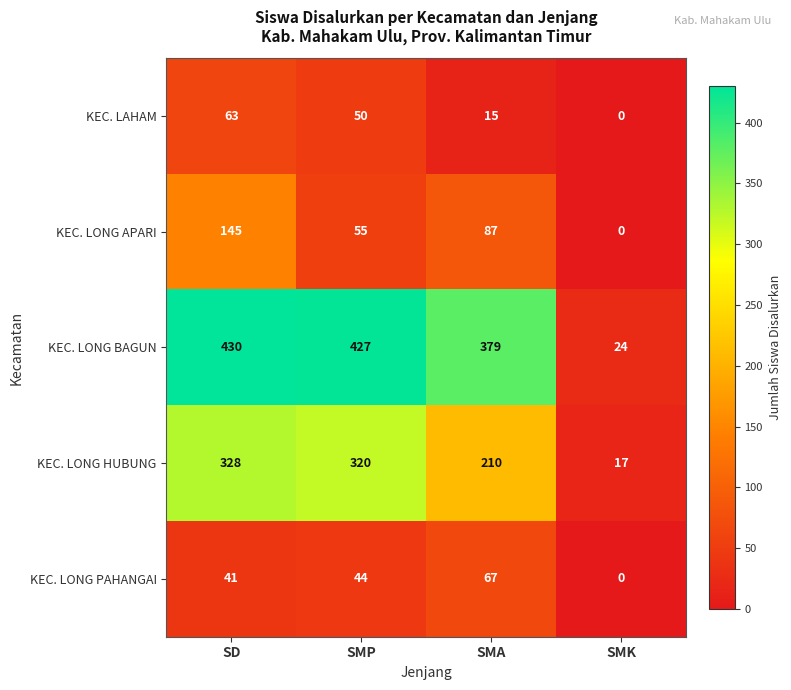

At which label is KEC. LAHAM closest to 31?

SMA